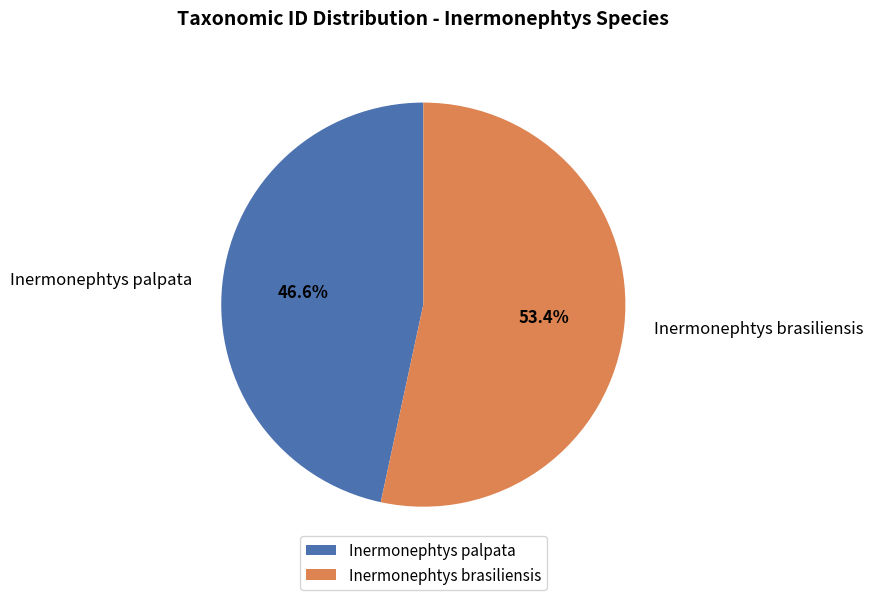

The Inermonephtys palpata slice represents 47% of the pie. True or false?

True